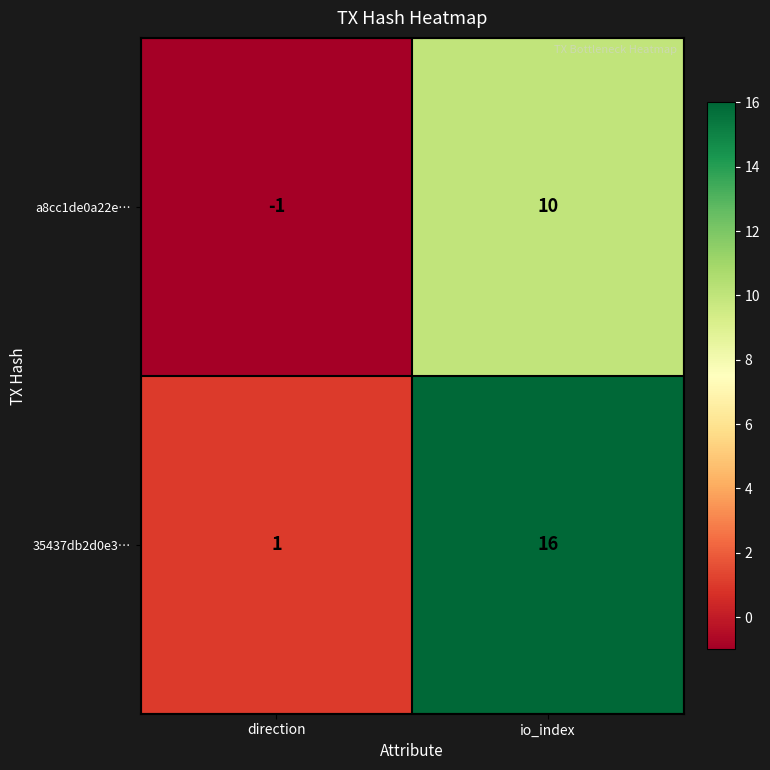

What is the spread (max minus min) of values at io_index?

6